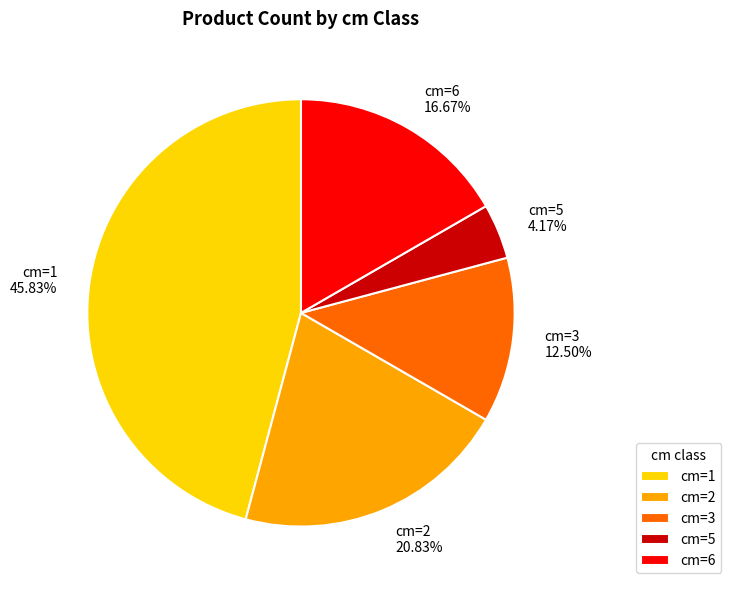

Does cm=1 represent more than half of the total?

No